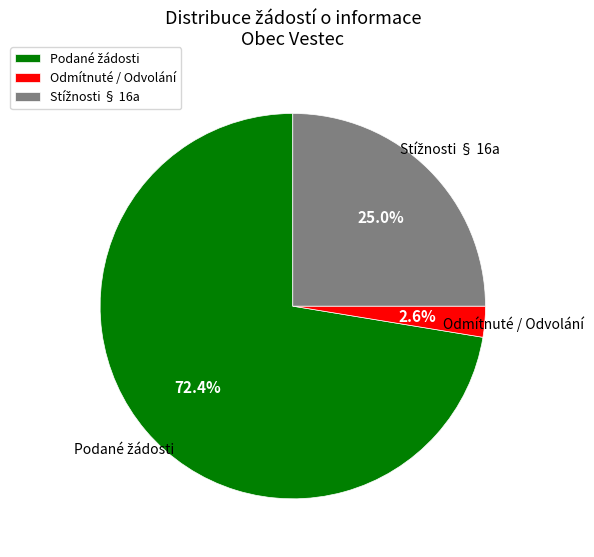

What portion of the pie excludes Odmítnuté / Odvolání?

97.4%